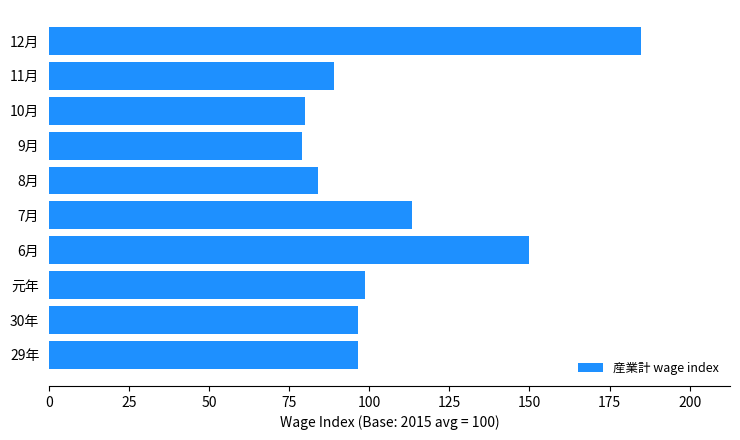

Which has a higher value, 30年 or 8月?

30年